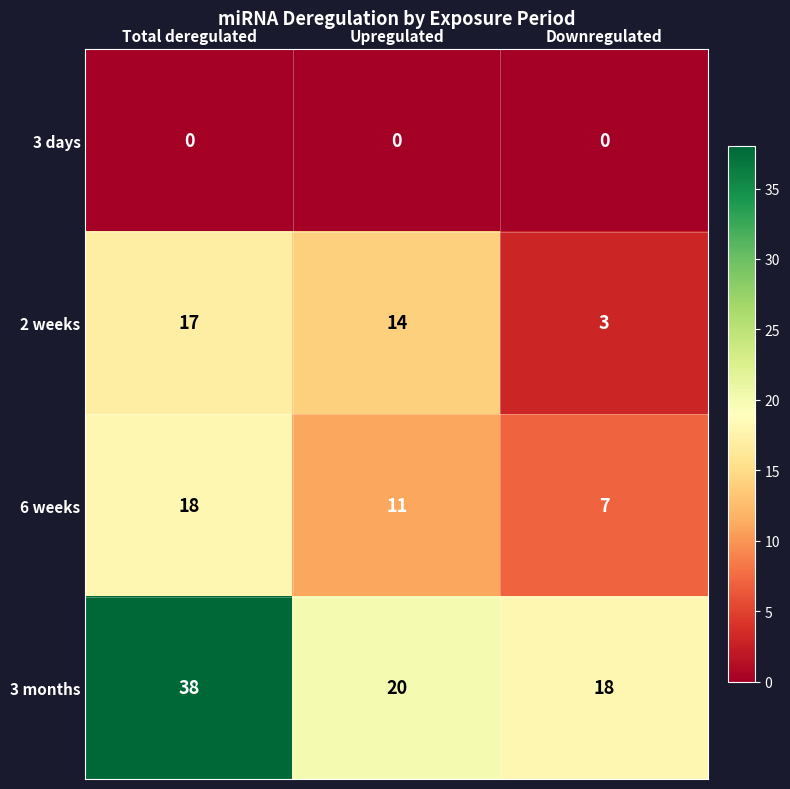

How many data points in 3 months are less than 20?

1